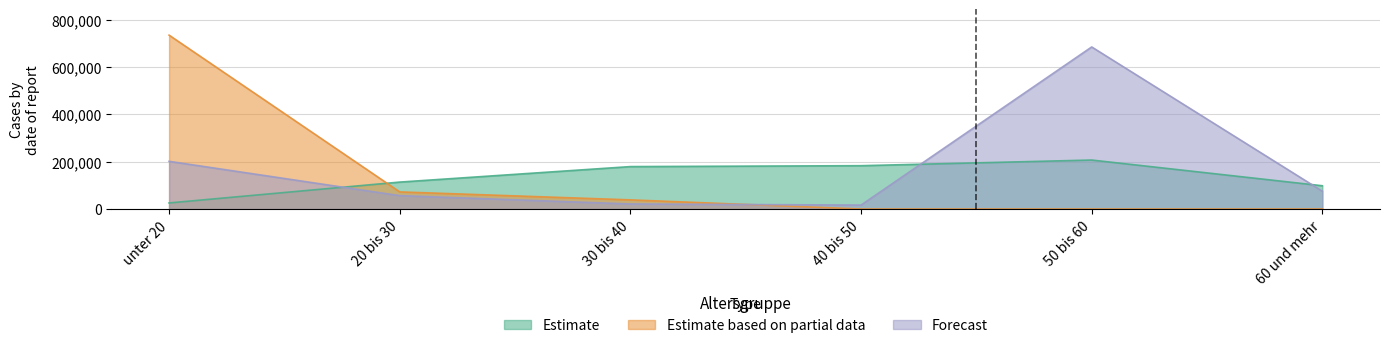

How many times do Estimate and Forecast cross each other?

3